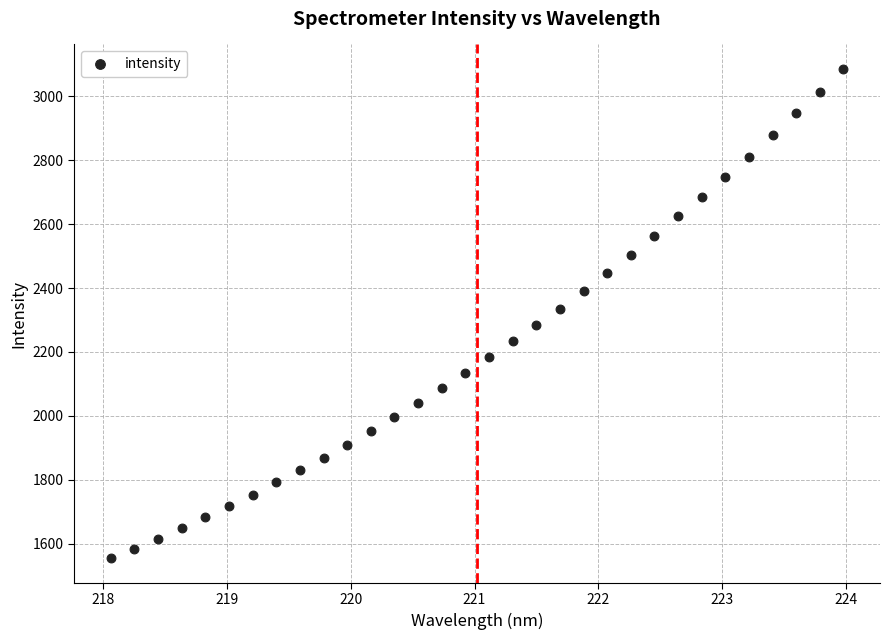

What is the range of X values (max minus min)?

5.9